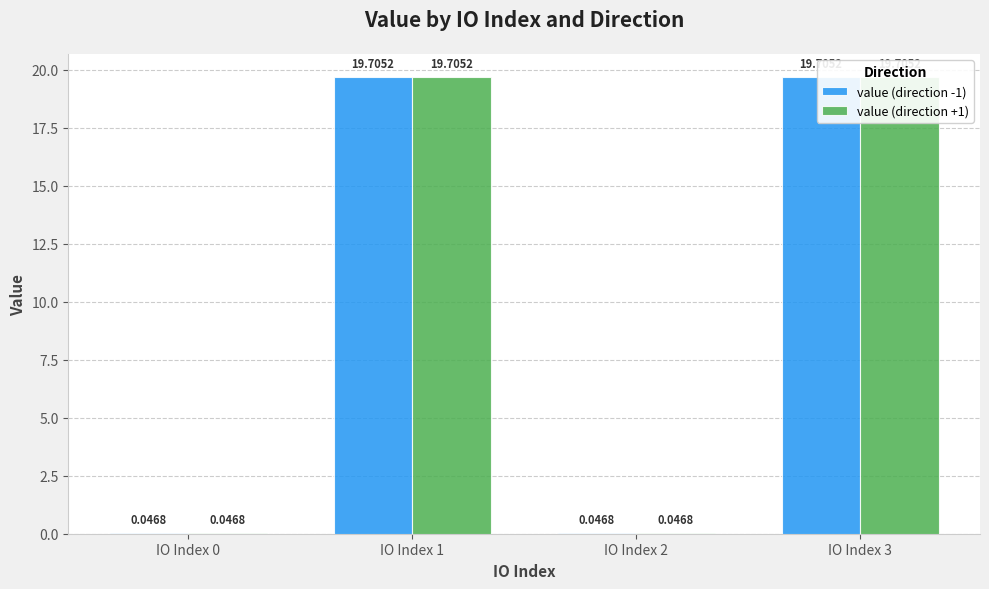

Which label corresponds to the smallest value in the chart?

IO Index 0